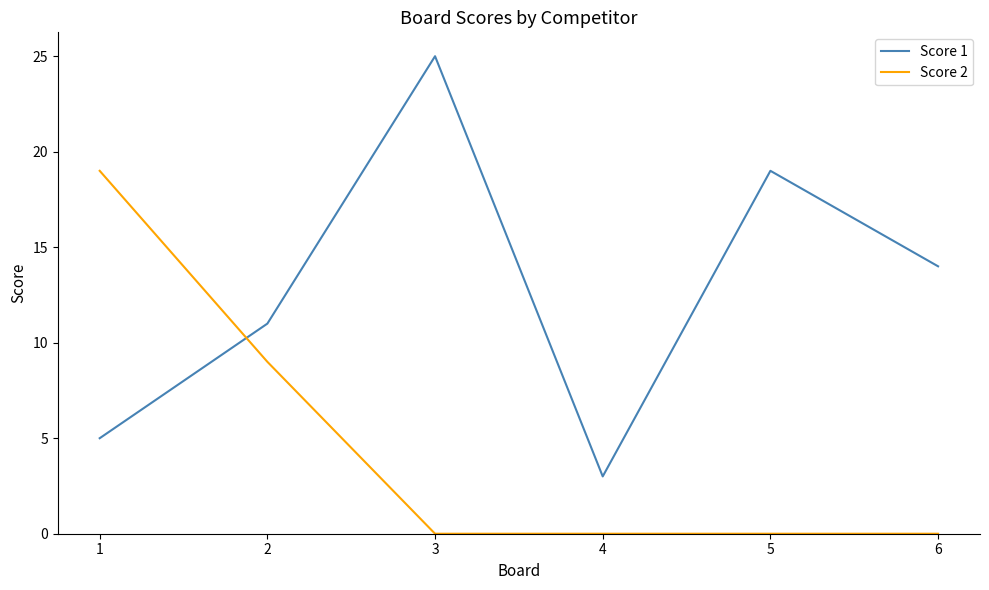

Which series has the largest range (max minus min)?

Score 1